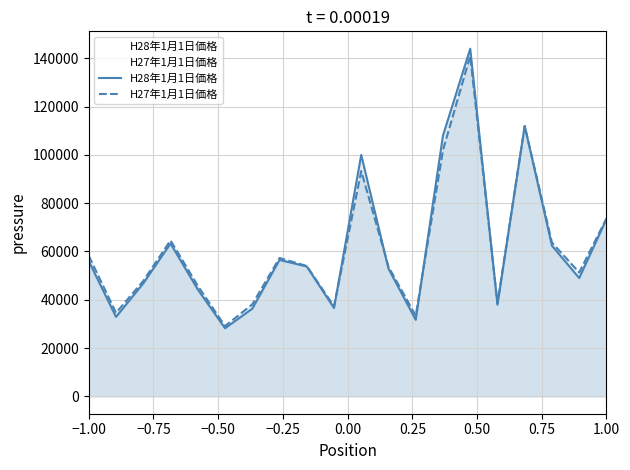

What is the smallest value displayed?

28200